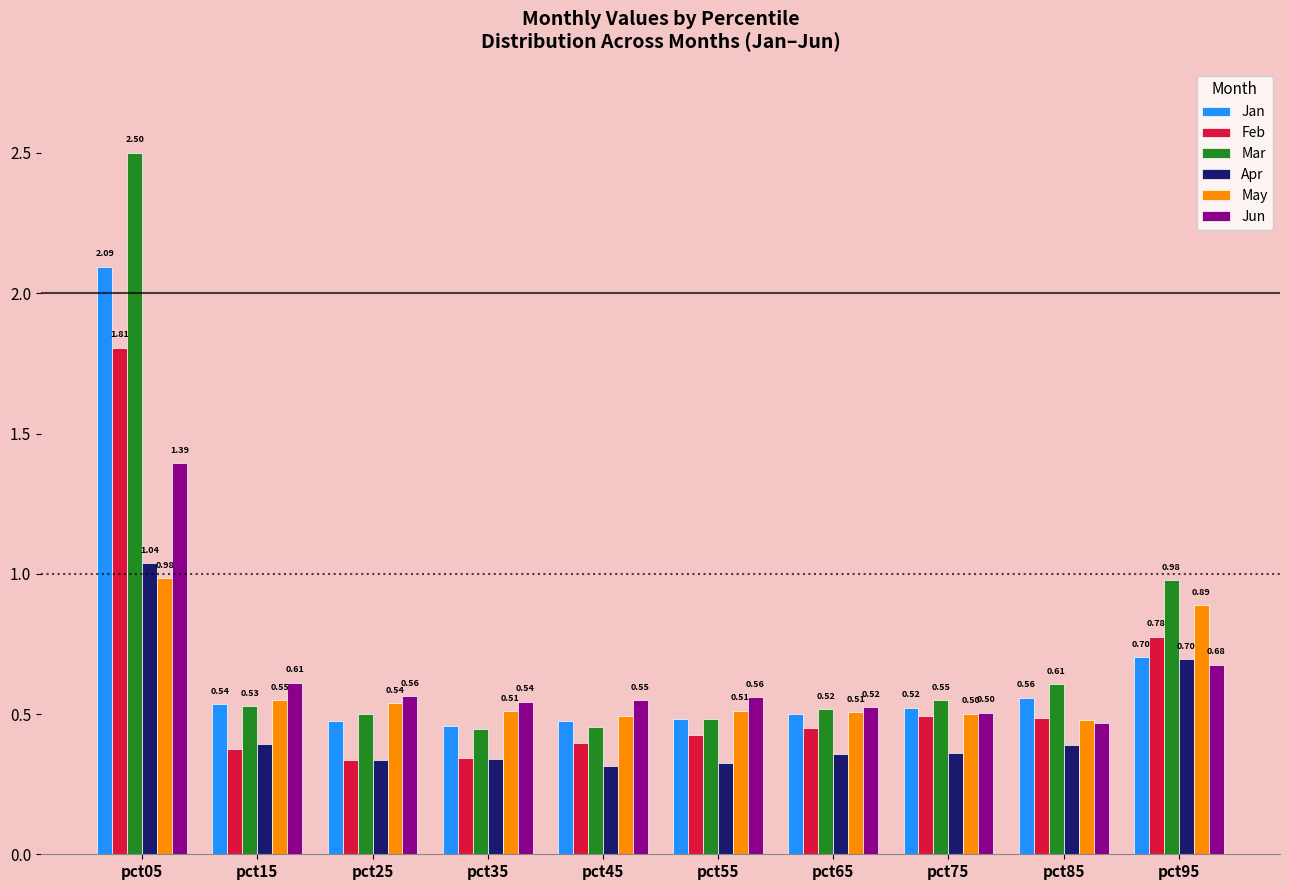

At how many categories does at least one series exceed 1?

1